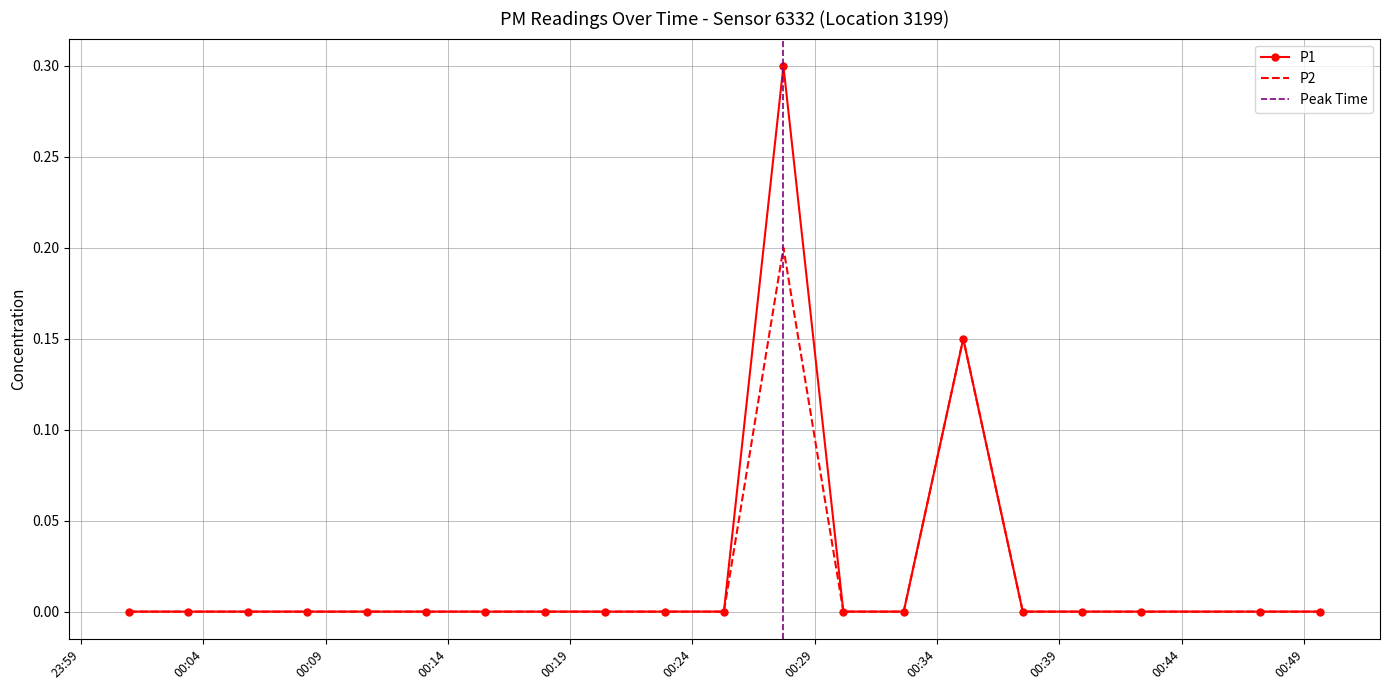

Is this an area chart (filled region under the line)?

No